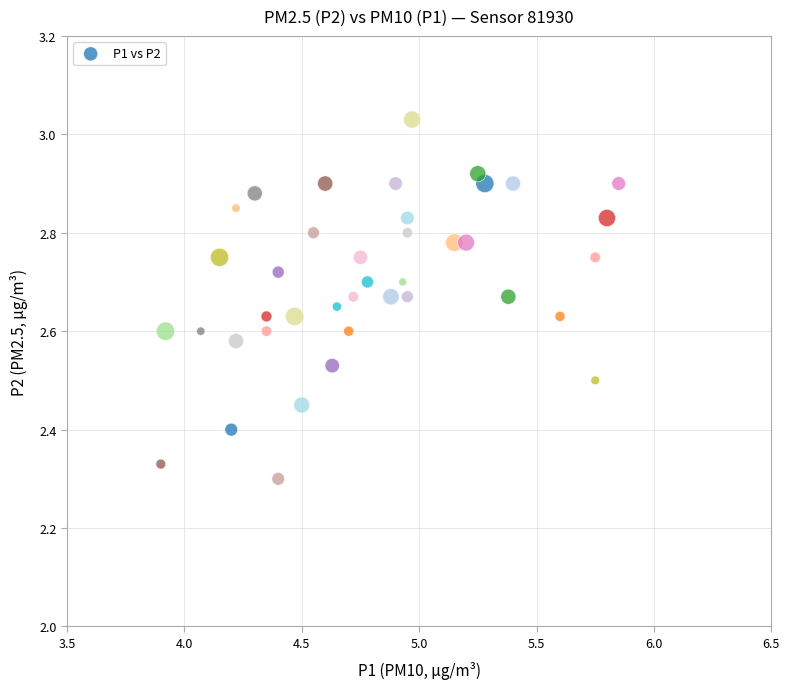

What is the range of X values (max minus min)?

1.9